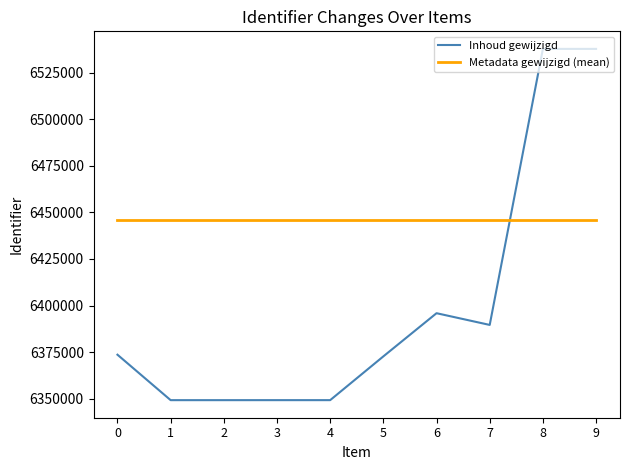

Is the value of Metadata gewijzigd (mean) at 4 greater than the value of Inhoud gewijzigd at 7?

Yes